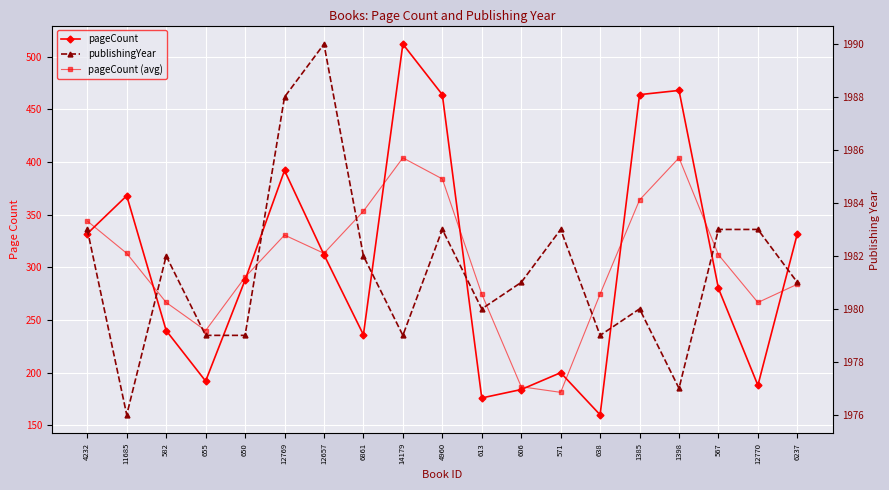

At how many categories does at least one series exceed 558?

19